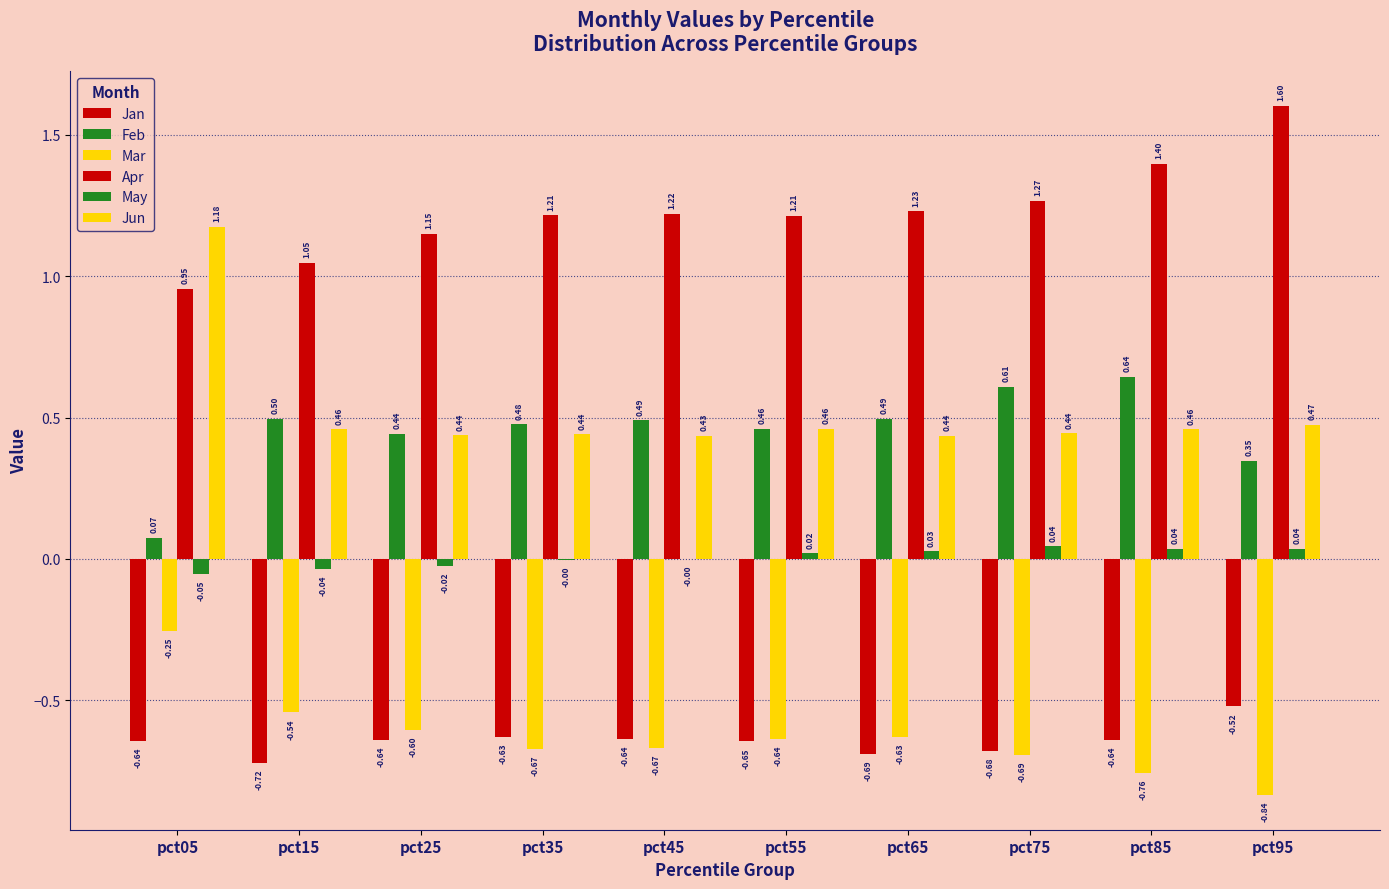

Between pct05 and pct85, which is larger?

pct85